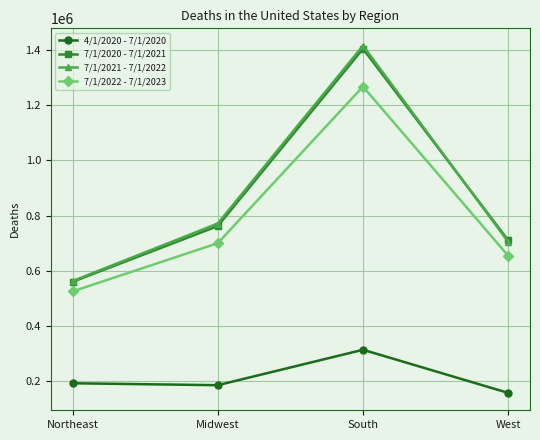

How many data points in 7/1/2021 - 7/1/2022 are less than 771652?

2